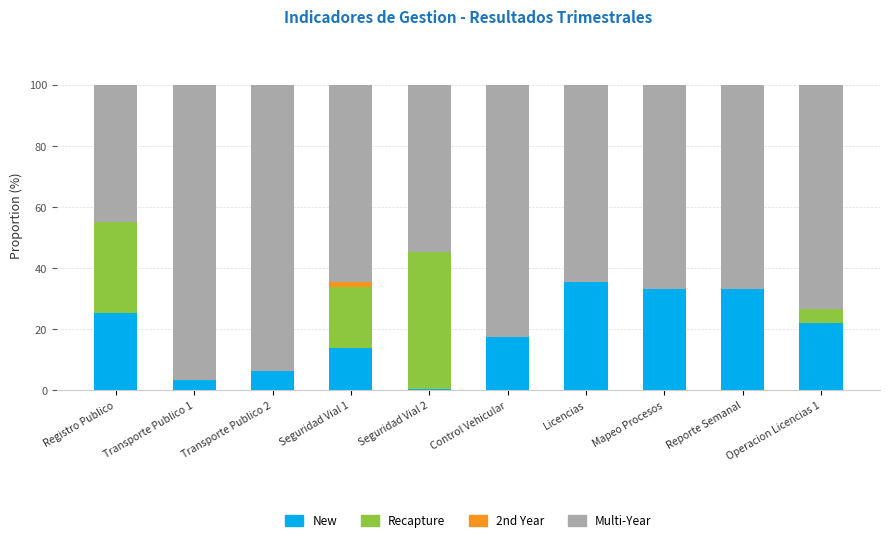

What are all the series names shown in the legend?

New, Recapture, 2nd Year, Multi-Year